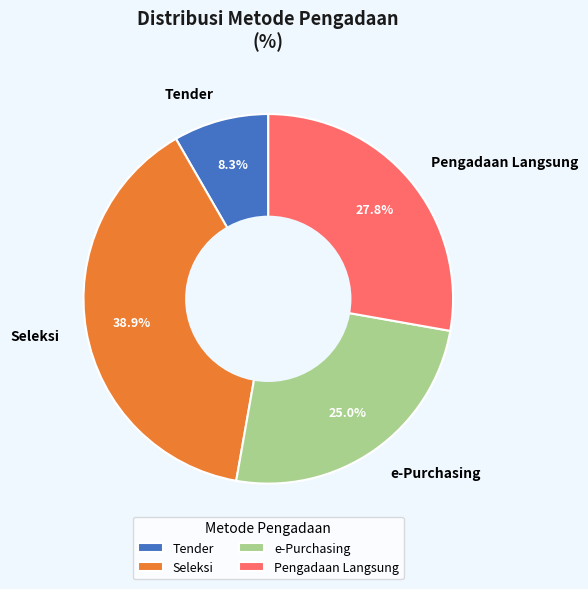

To the nearest percent, what is the average slice percentage?

25%